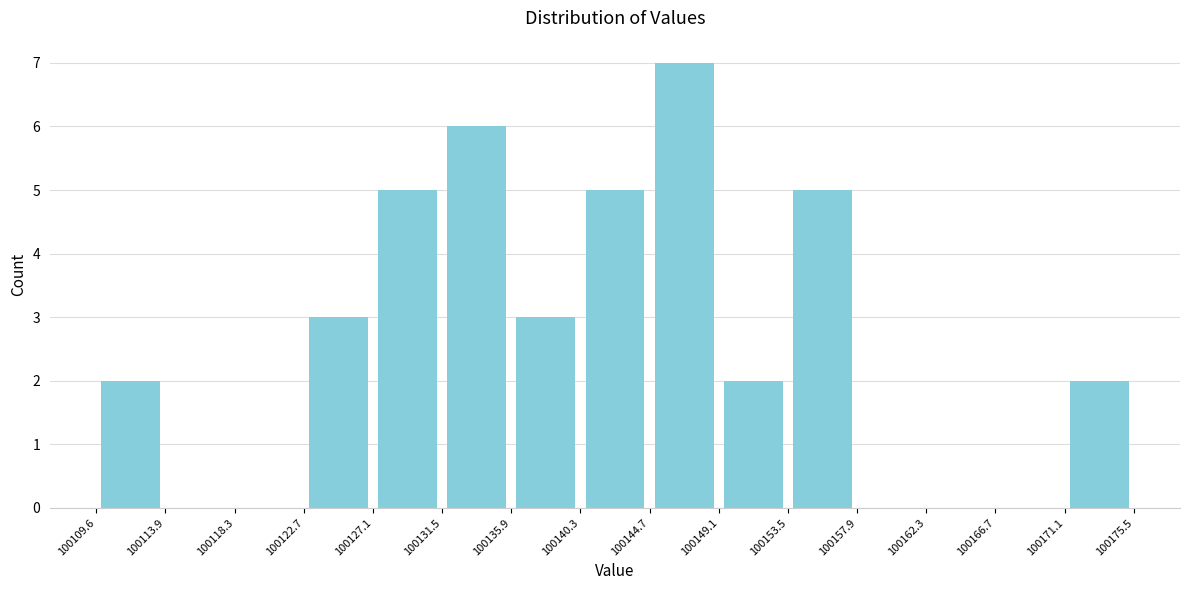

Reading left to right, transcribe this chart: for each bar, give the range it covers on the x-axis and its height. The values are not printed on the chart, so give them approximately, as read against the axis.

100109.6 to 100113.9: 2
100113.9 to 100118.3: 0
100118.3 to 100122.7: 0
100122.7 to 100127.1: 3
100127.1 to 100131.5: 5
100131.5 to 100135.9: 6
100135.9 to 100140.3: 3
100140.3 to 100144.7: 5
100144.7 to 100149.1: 7
100149.1 to 100153.5: 2
100153.5 to 100157.9: 5
100157.9 to 100162.3: 0
100162.3 to 100166.7: 0
100166.7 to 100171.1: 0
100171.1 to 100175.5: 2